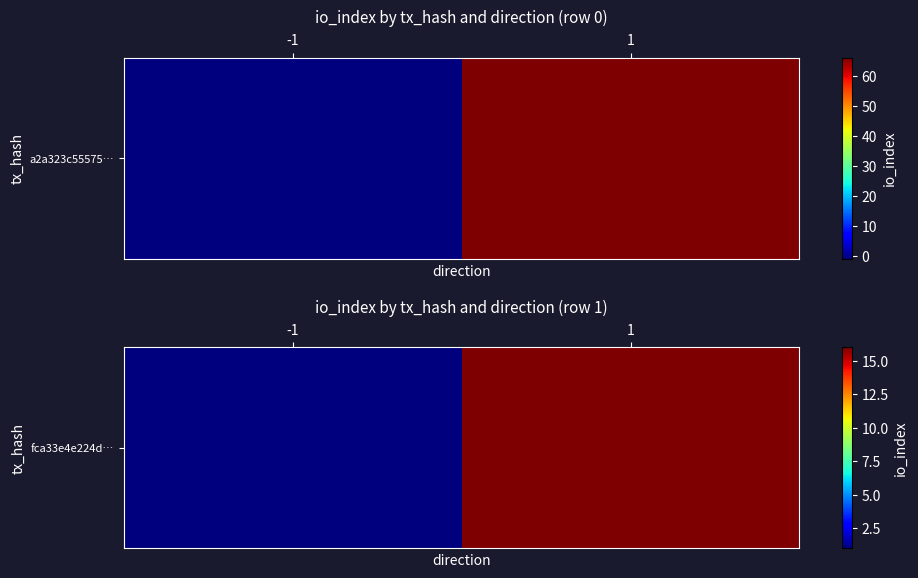

Is it true that the value at 1 is 10?

False